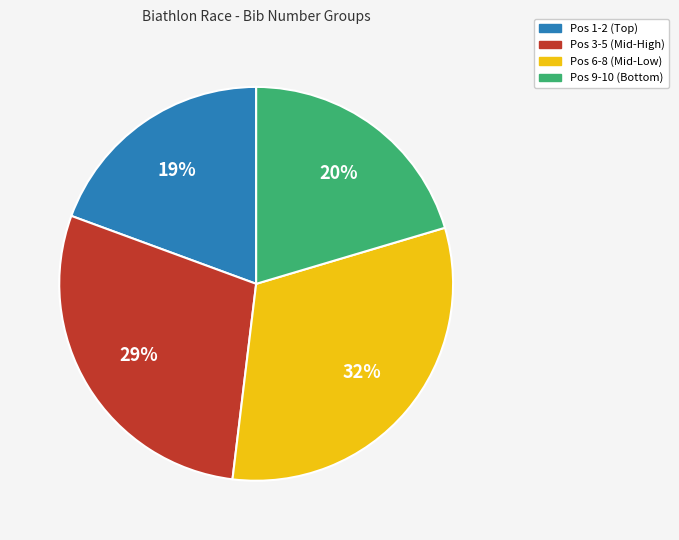

To the nearest percent, what percentage of the pie is Pos 6-8 (Mid-Low)?

32%